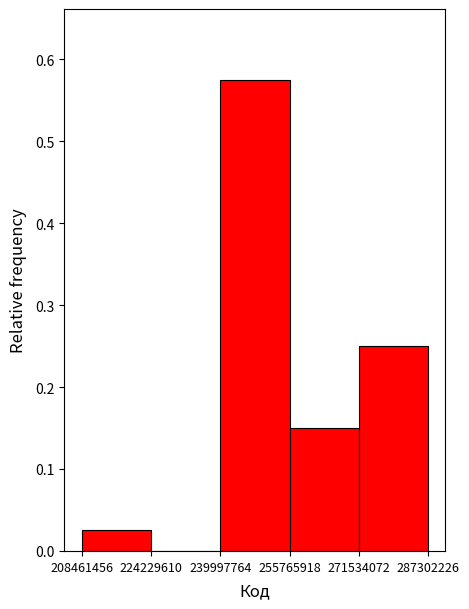

Reading left to right, list every bar in this chart as the range it spans on the x-axis followed by its height. The values are not printed on the chart, so give them approximately, as read against the axis.

208461456 to 224229610: 0.03
224229610 to 239997764: 0
239997764 to 255765918: 0.58
255765918 to 271534072: 0.15
271534072 to 287302226: 0.25